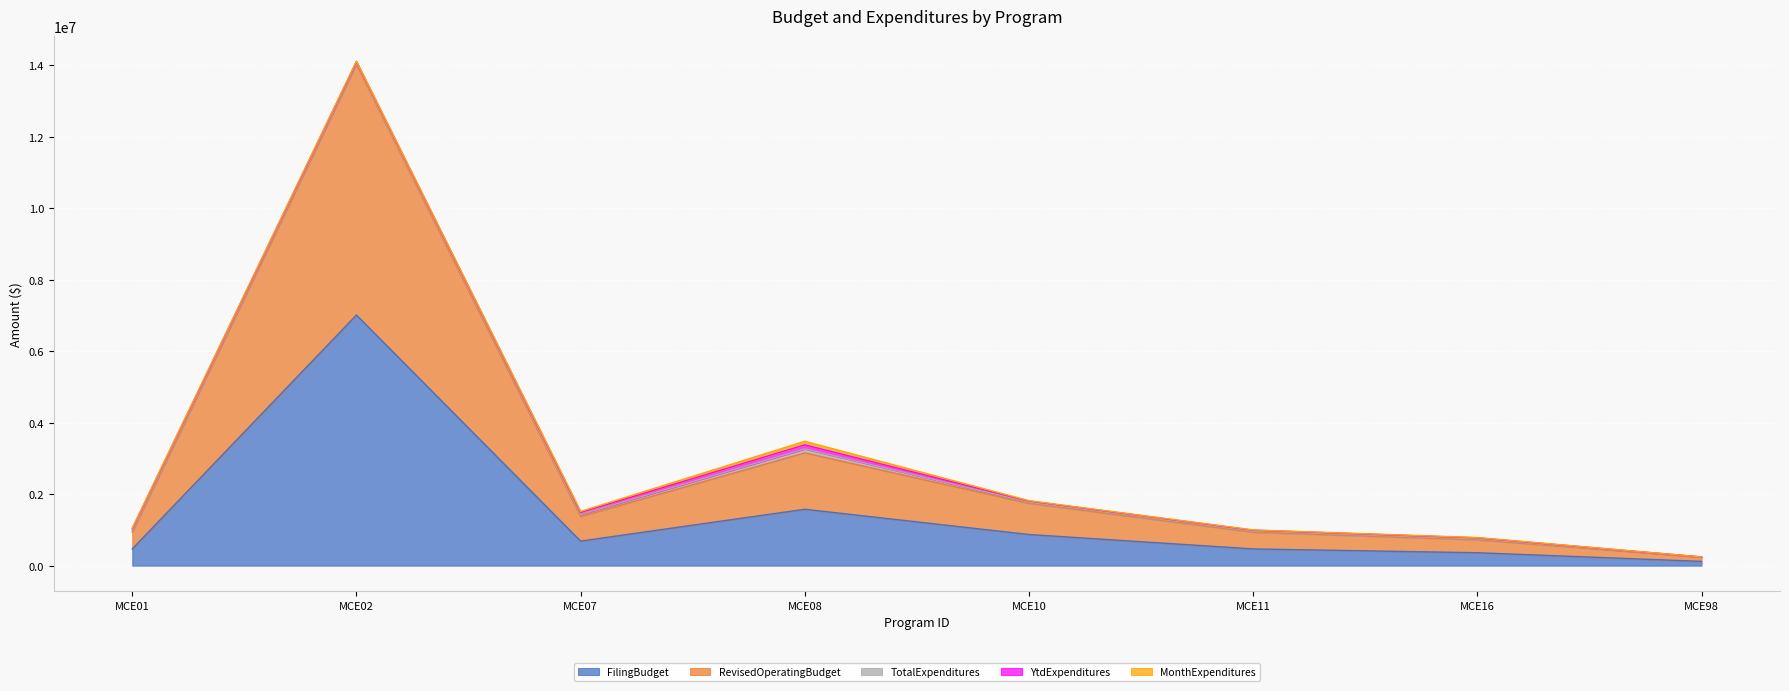

Where is the first local minimum for RevisedOperatingBudget?

MCE07